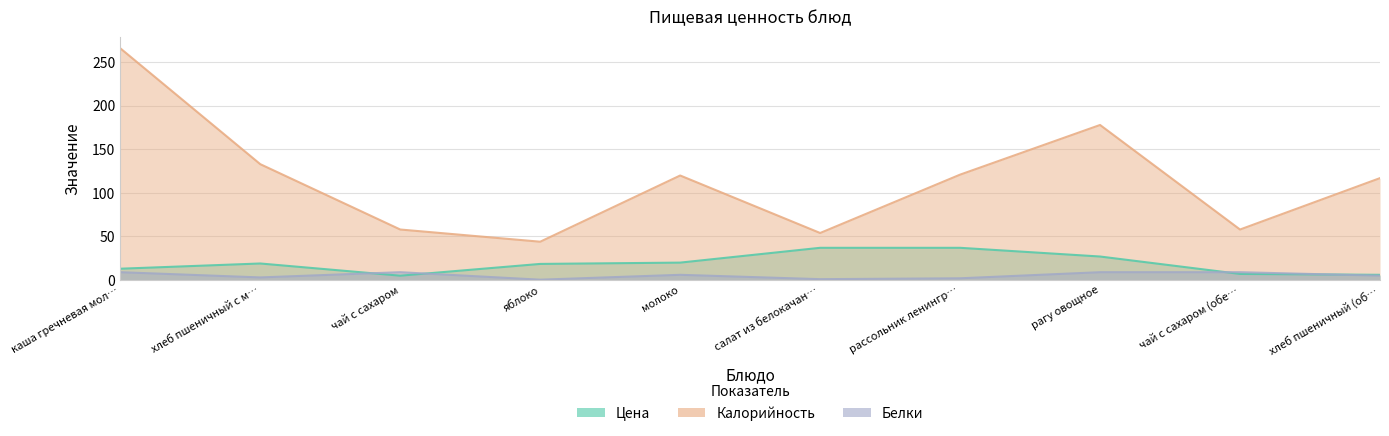

How many lines are shown in the chart?

3